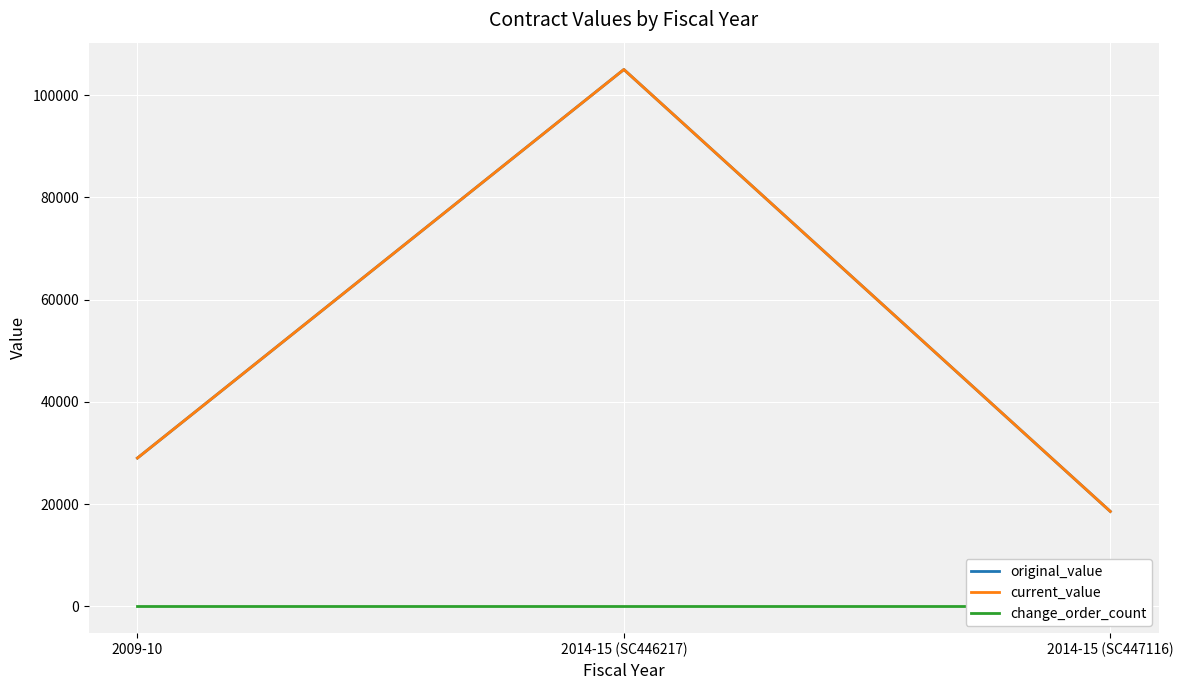

Which series has the widest spread of values?

original_value